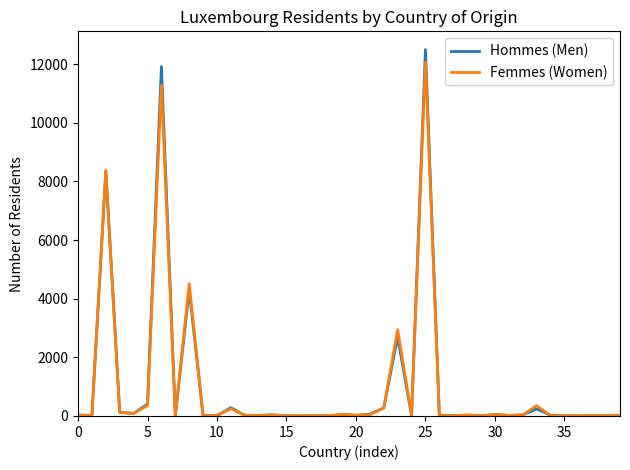

Which series has the widest spread of values?

Hommes (Men)